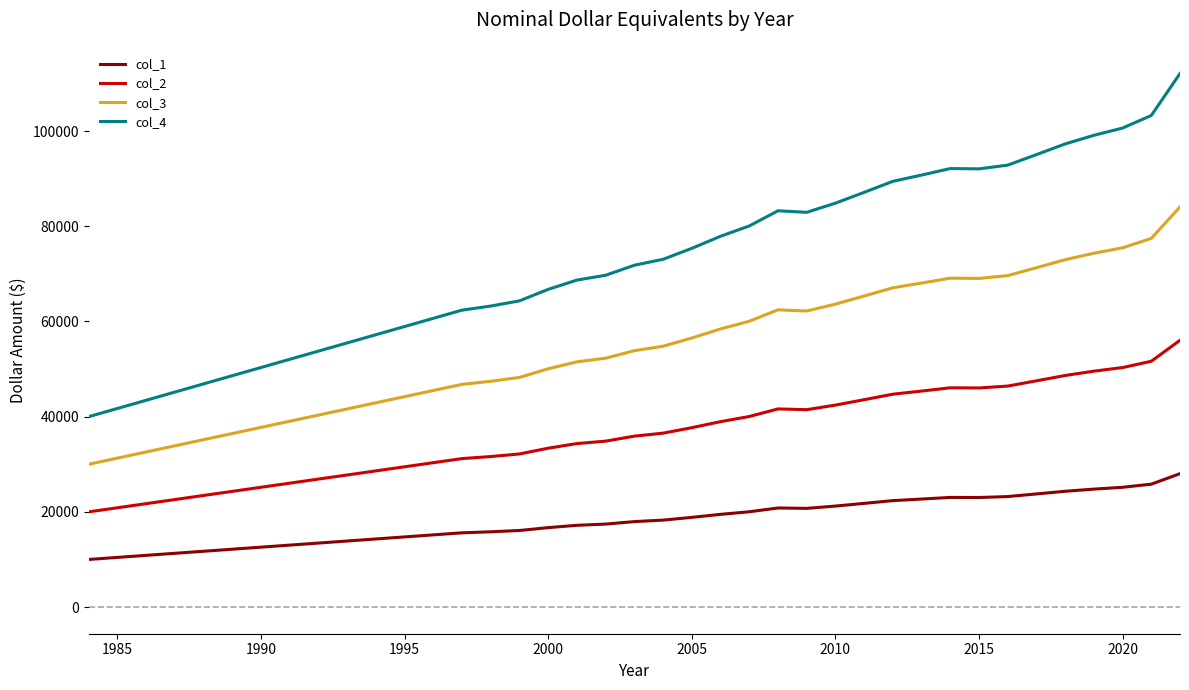

Which series has the largest total across all categories?

col_4